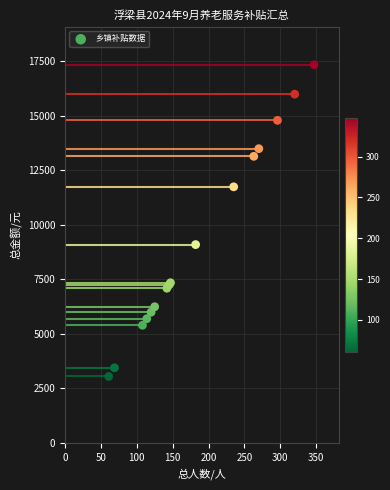

What Y value in the scatter plot is closest to 10200?

9100